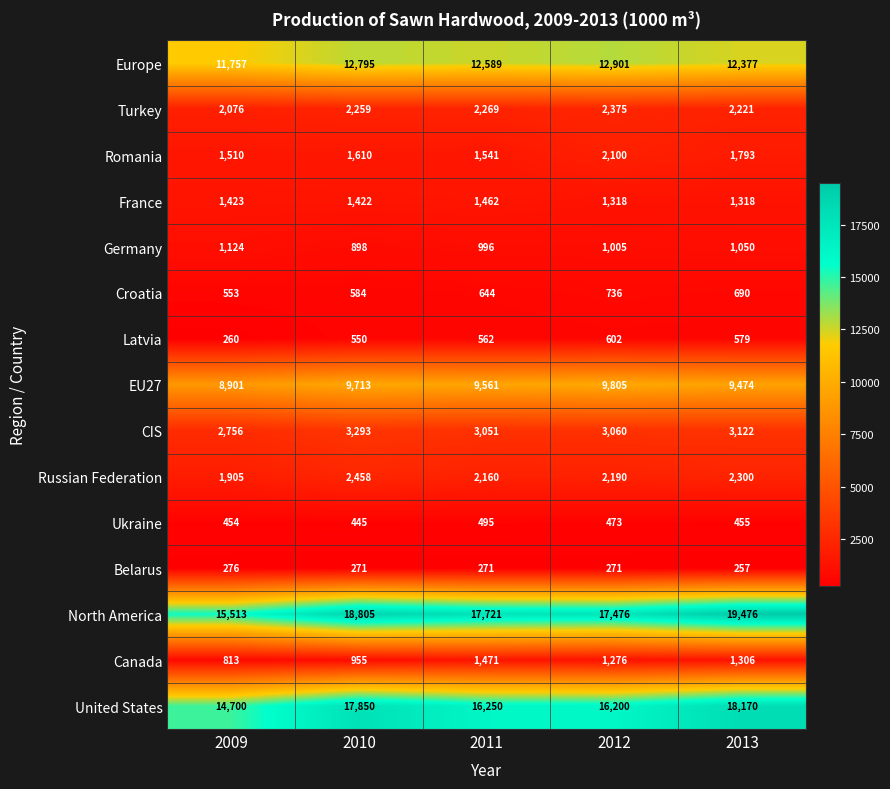

Is it true that Belarus equals 154 at 2012?

False